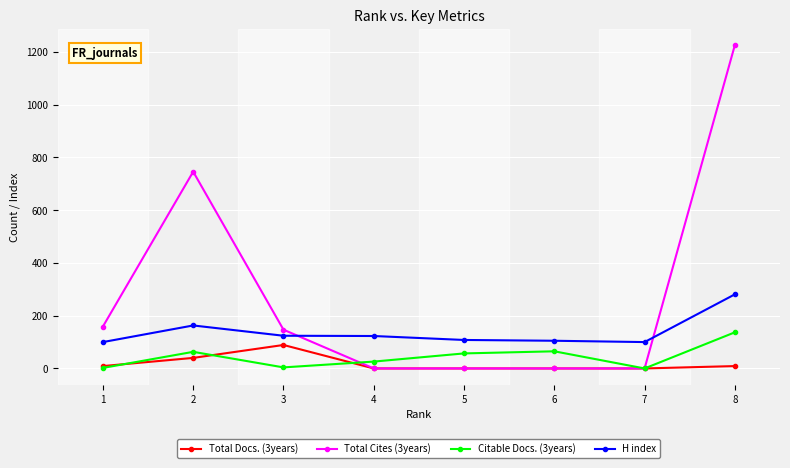

Rank the series by their maximum value, from lowest to highest.

Total Docs. (3years), Citable Docs. (3years), H index, Total Cites (3years)